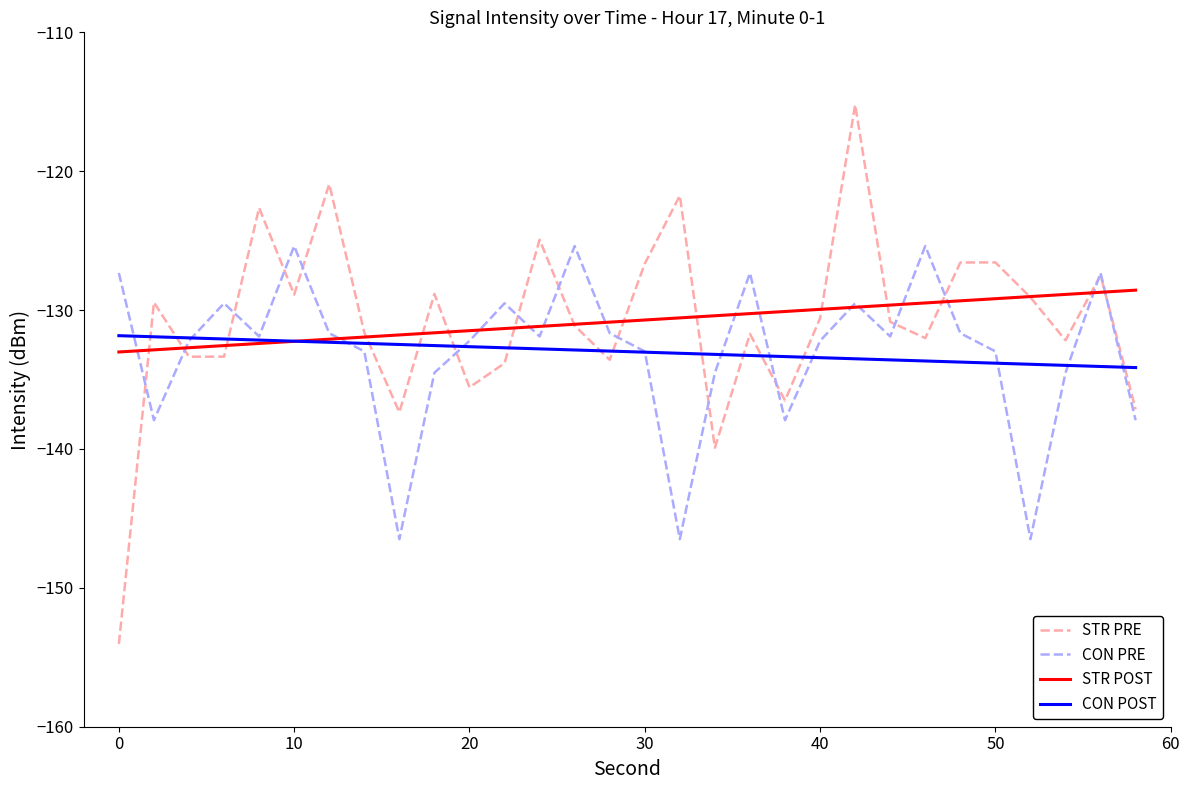

What is the maximum value for CON PRE?

-125.4